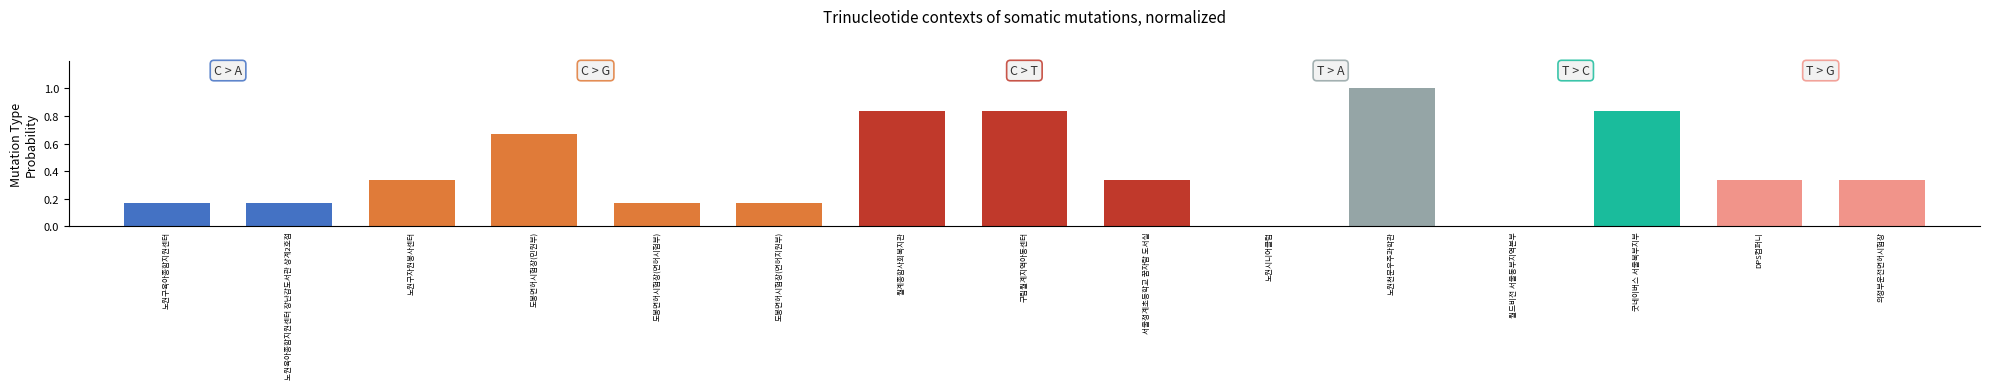

The chart shows a value of 0.6 at 의정부운전면허시험장. True or false?

False